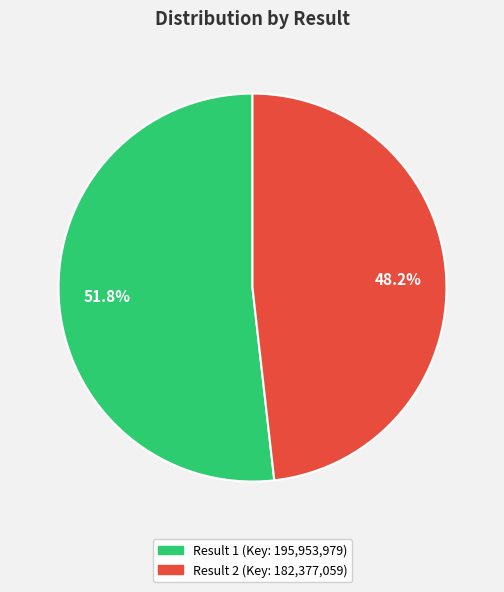

Does any single category account for the majority?

Yes